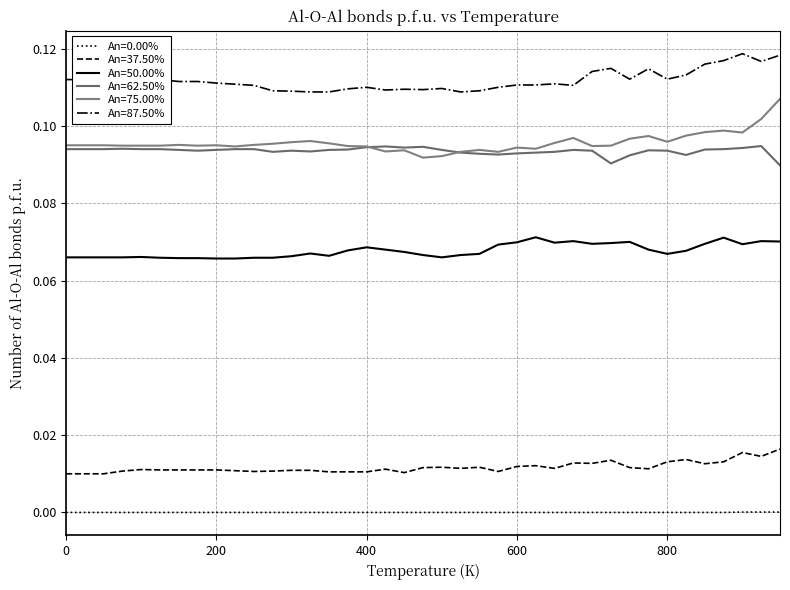

Does the chart have visible grid lines?

Yes